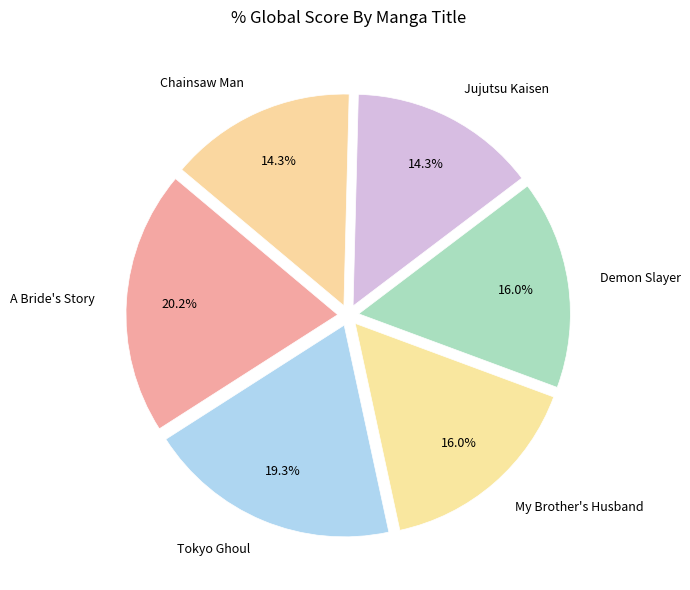

To the nearest percent, what is the average slice percentage?

17%